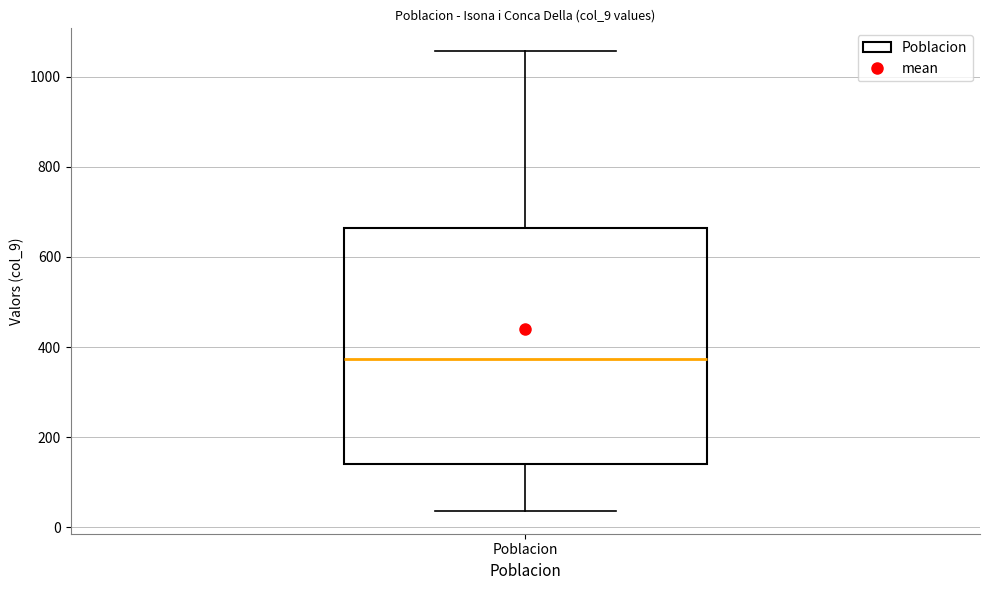

Where is the lower edge of the box for Poblacion on the y-axis? The values are not printed on the chart, so give them approximately, as read against the axis.

140